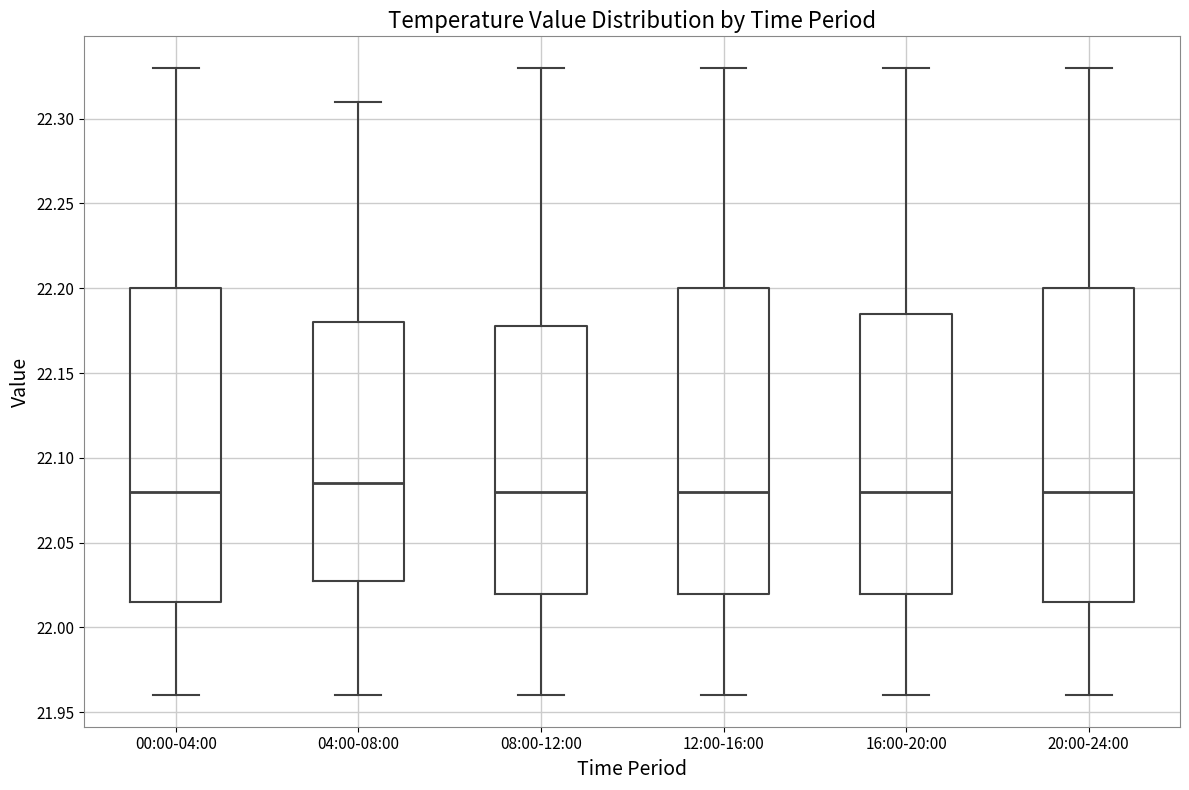

Reading left to right, read every box against the y-axis: the position of its median line, the range the box covers, and the ends of its whiskers. The values are not printed on the chart, so give them approximately, as read against the axis.

00:00-04:00: median 22.080, box 22.015 to 22.200, whiskers 21.960 to 22.330
04:00-08:00: median 22.085, box 22.030 to 22.180, whiskers 21.960 to 22.310
08:00-12:00: median 22.080, box 22.020 to 22.180, whiskers 21.960 to 22.330
12:00-16:00: median 22.080, box 22.020 to 22.200, whiskers 21.960 to 22.330
16:00-20:00: median 22.080, box 22.020 to 22.185, whiskers 21.960 to 22.330
20:00-24:00: median 22.080, box 22.015 to 22.200, whiskers 21.960 to 22.330